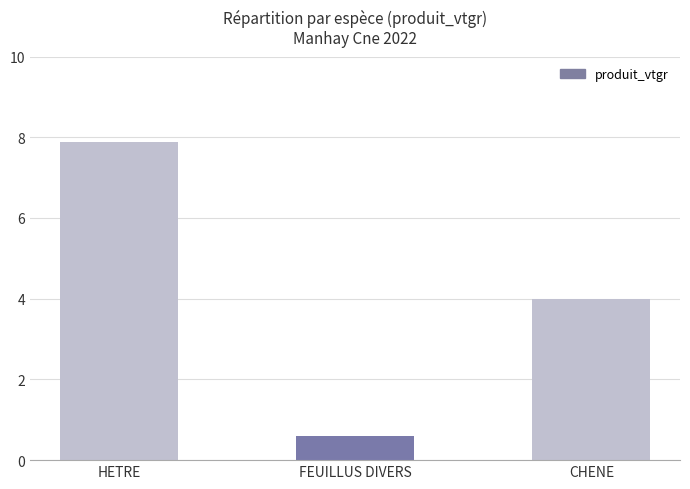

Rank the categories by value from lowest to highest.

FEUILLUS DIVERS, CHENE, HETRE